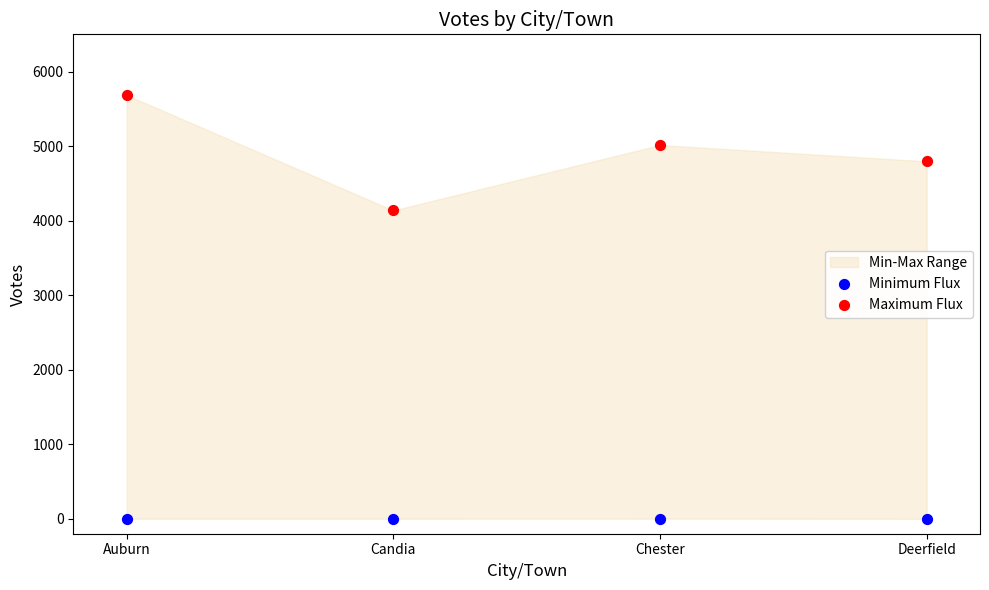

Which series reaches the maximum Y coordinate?

Maximum Flux